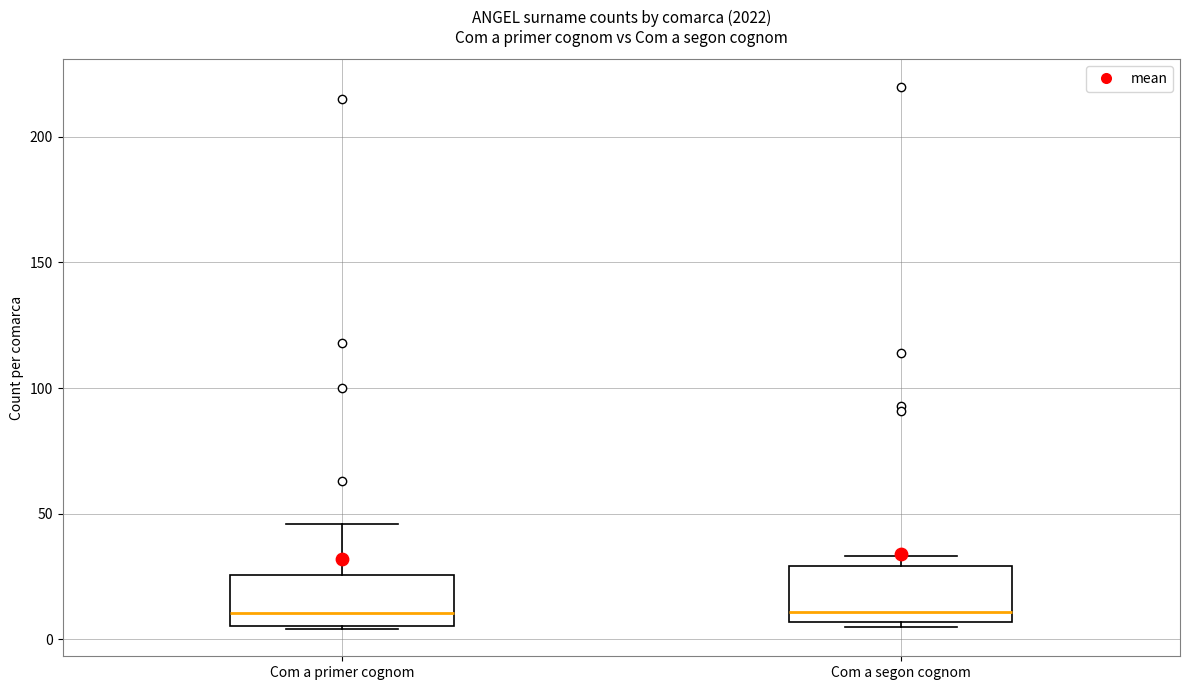

Where is the upper edge of the box for Com a segon cognom on the y-axis? The values are not printed on the chart, so give them approximately, as read against the axis.

30